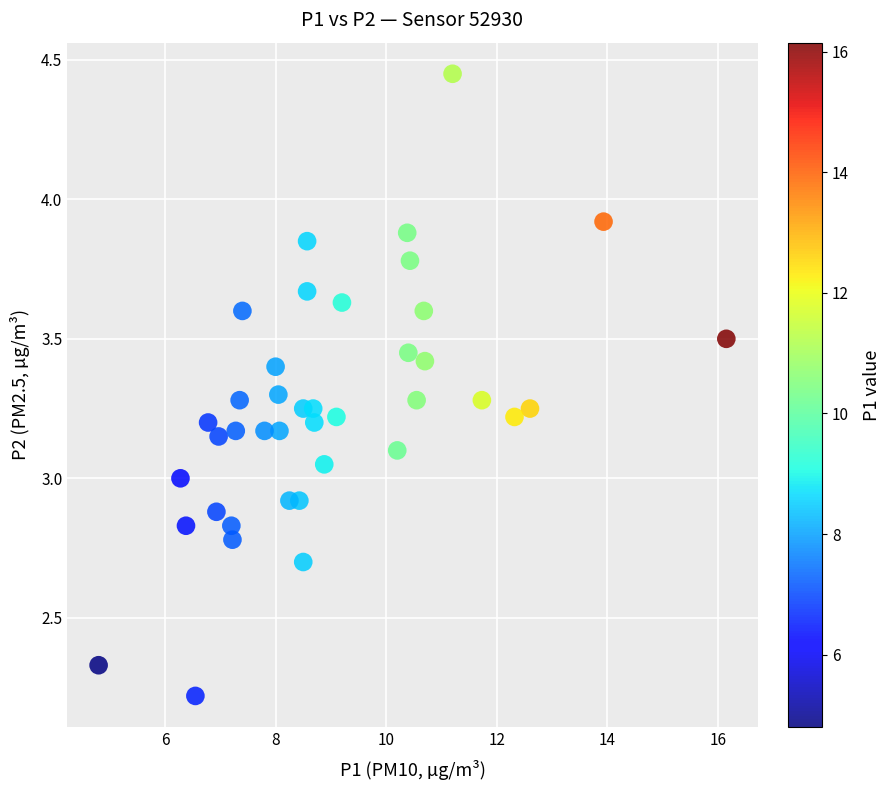

What is the range of X values (max minus min)?

11.3